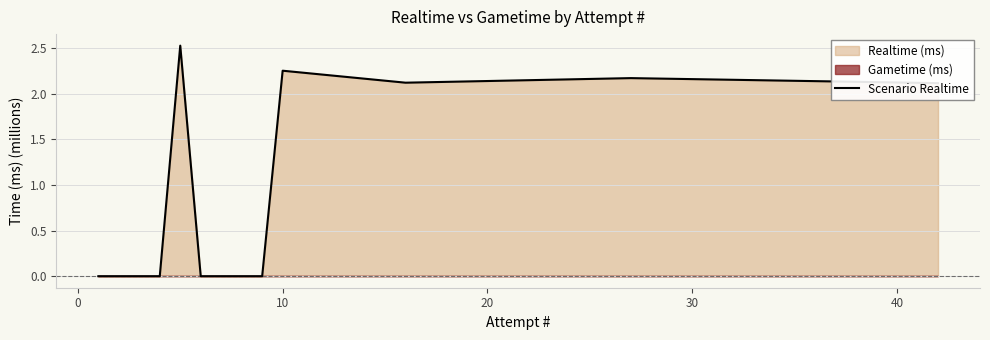

What is the sum of all values?

11.2